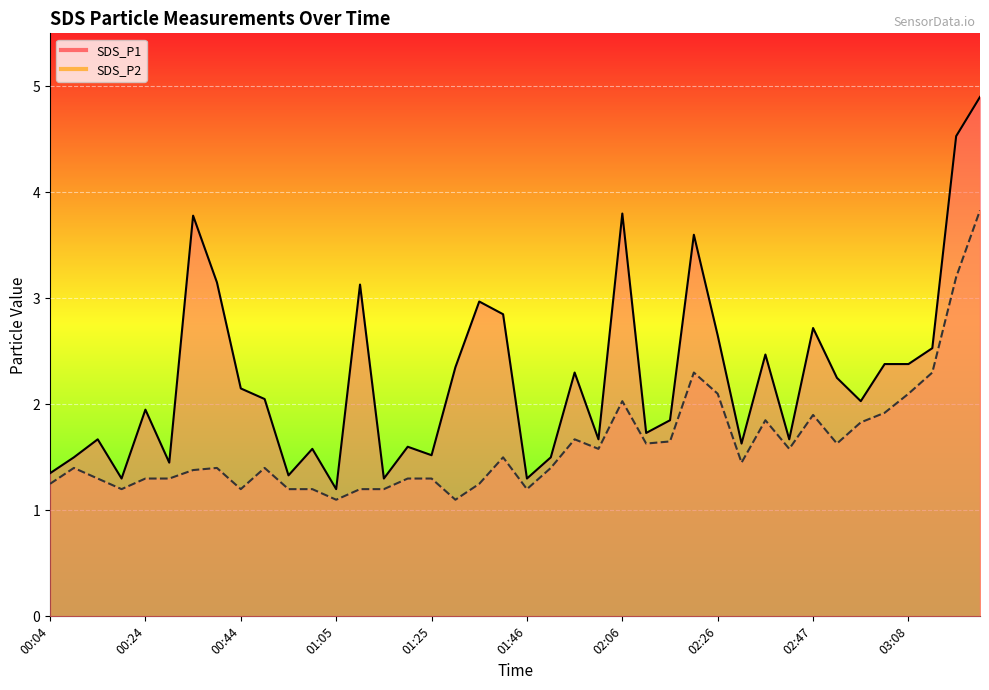

What is the minimum value shown in the chart?

1.1